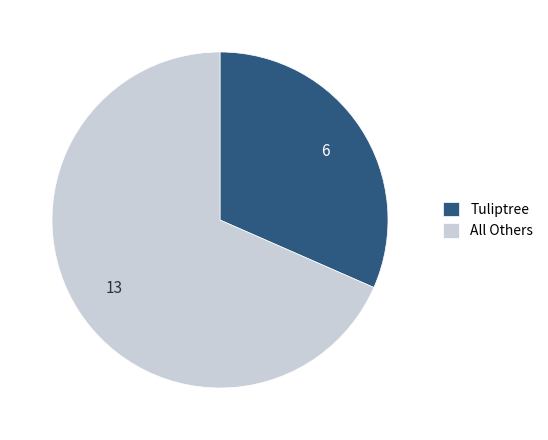

Do Tuliptree and All Others together represent more than half of the pie?

Yes